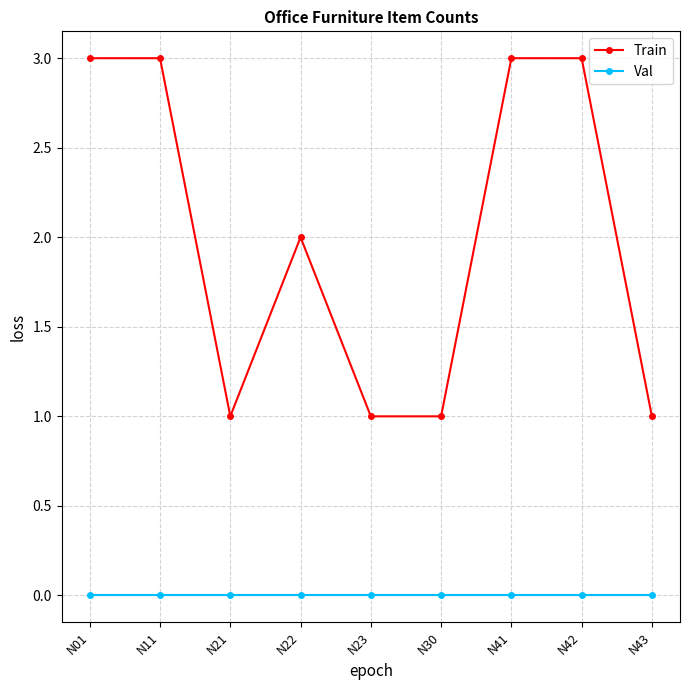

Which series changed the most between N11 and N43?

Train